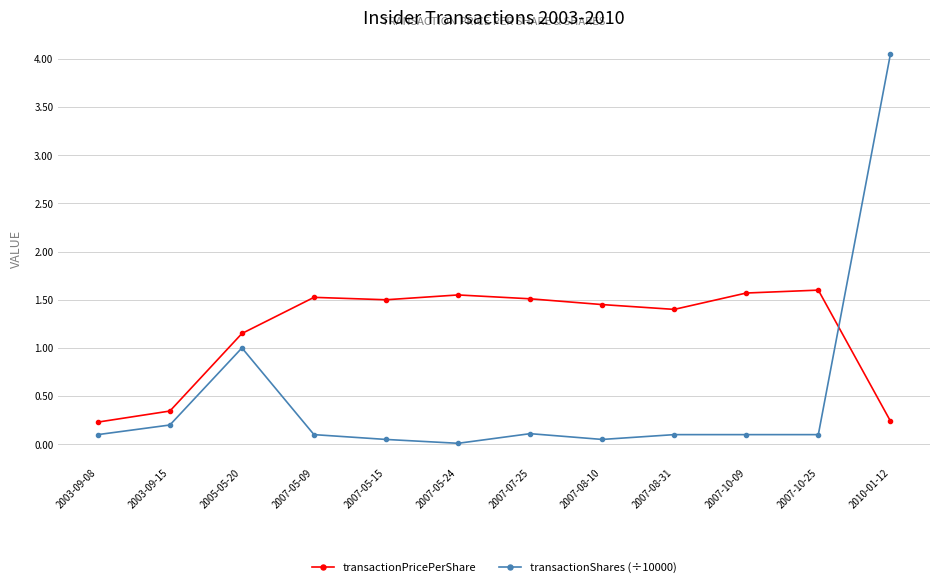

Which category has the lowest value across all series?

2007-05-24